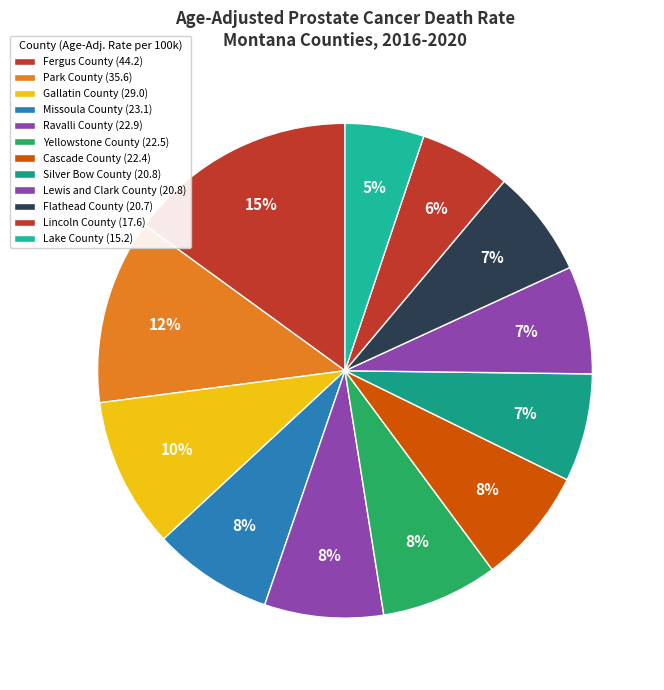

How many segments does this pie chart have?

12